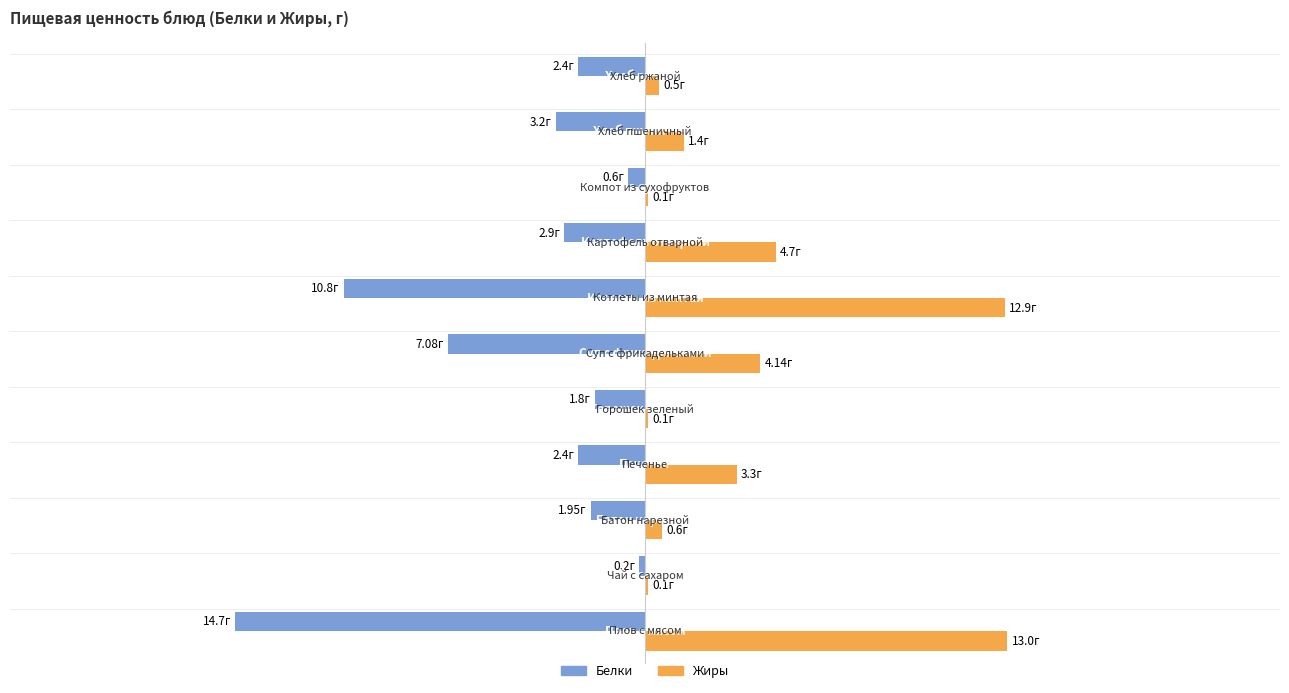

What are all the series names shown in the legend?

Белки, Жиры